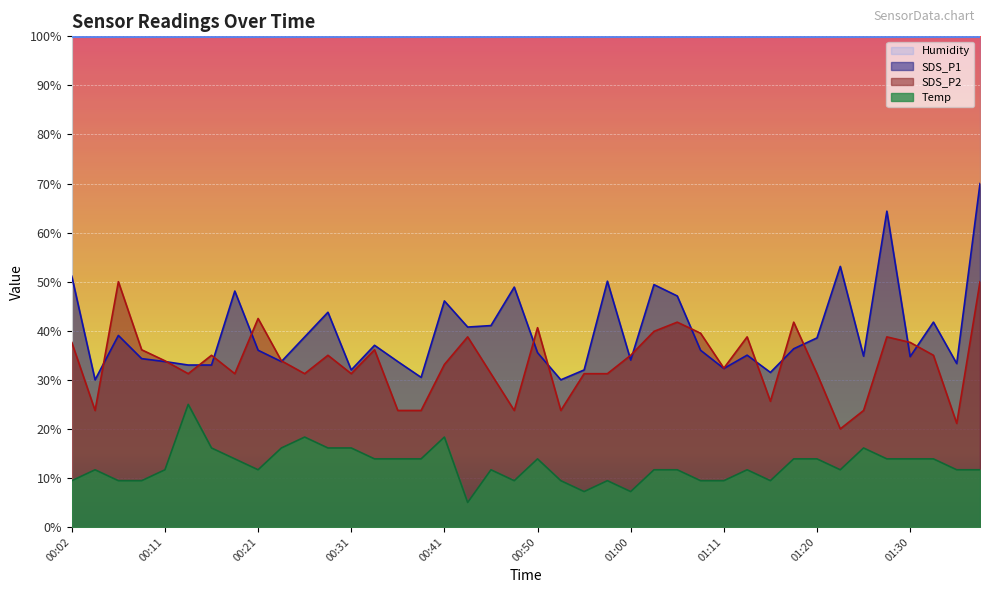

What is the sum of the SDS_P1 values at 00:58 and 01:08?

86.1